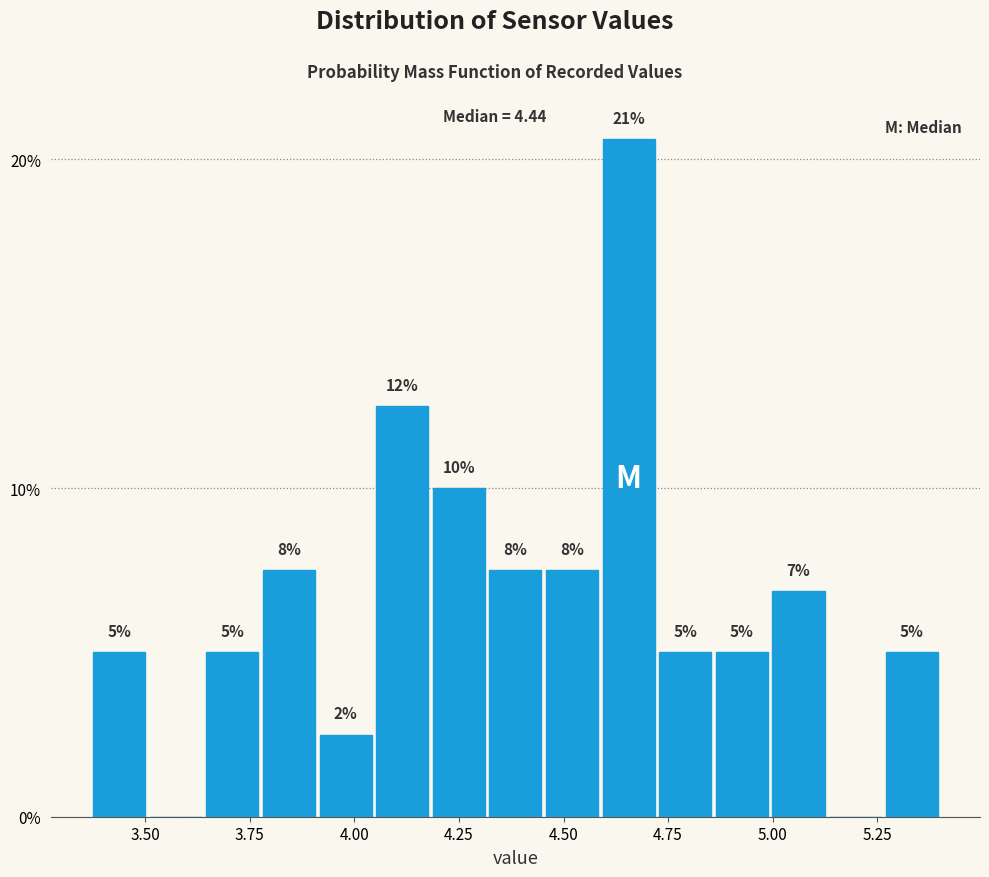

Read against the x-axis, roughly where is the centre of the tallest bar?

4.65